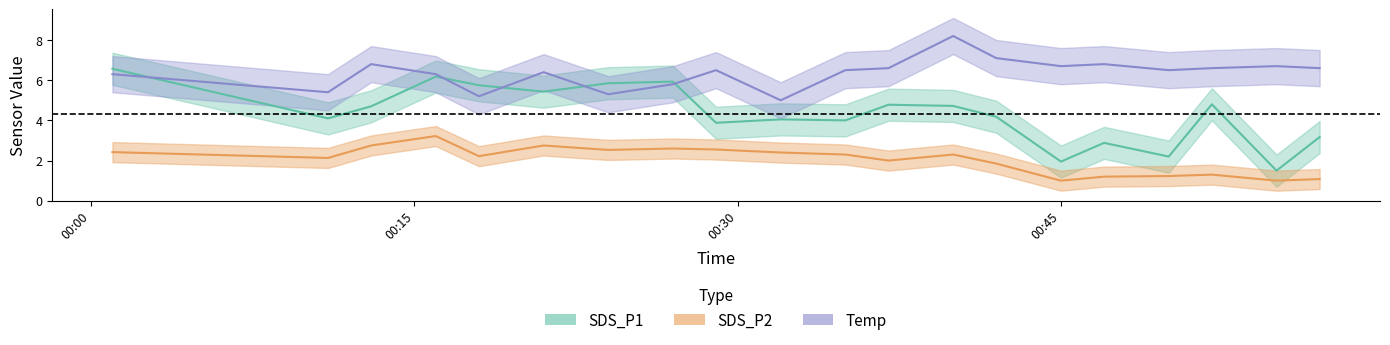

How many lines are shown in the chart?

3